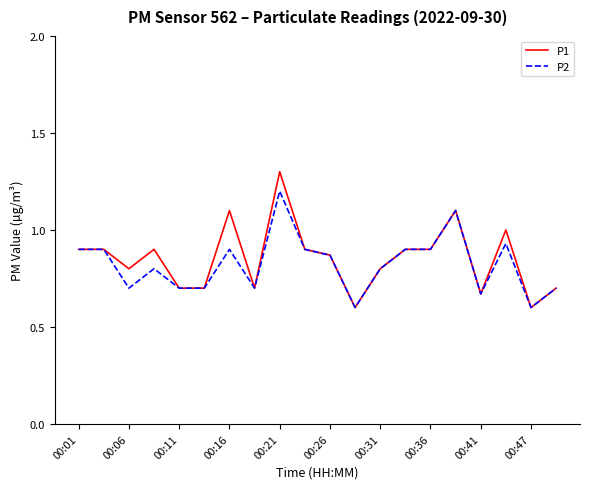

What is the greatest value displayed?

1.3